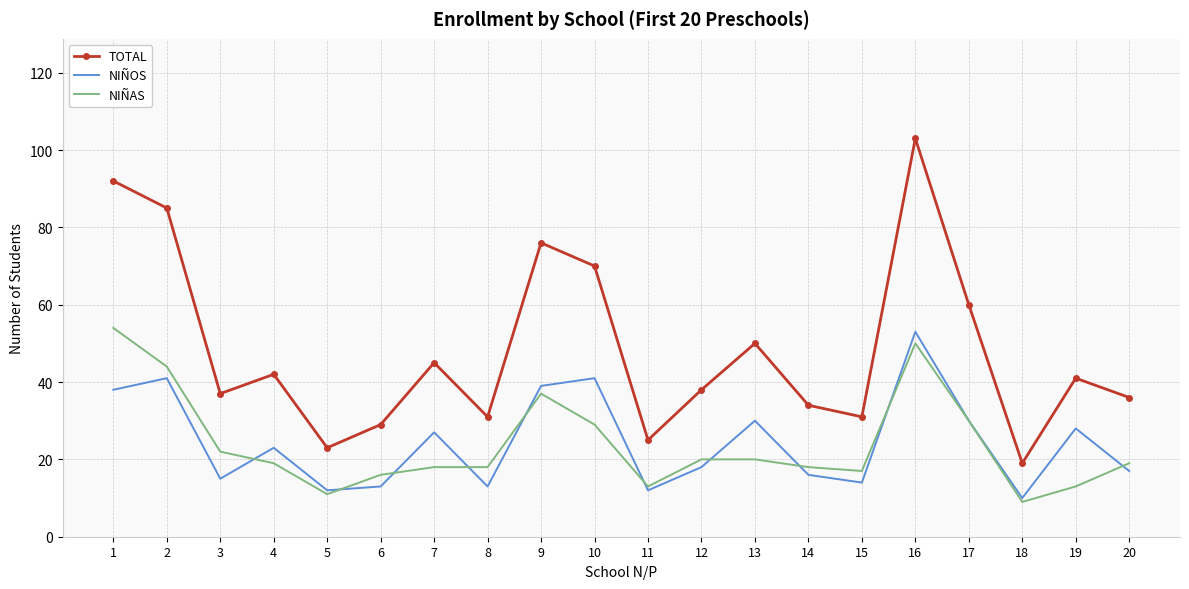

At which category is the sum across all series the highest?

16